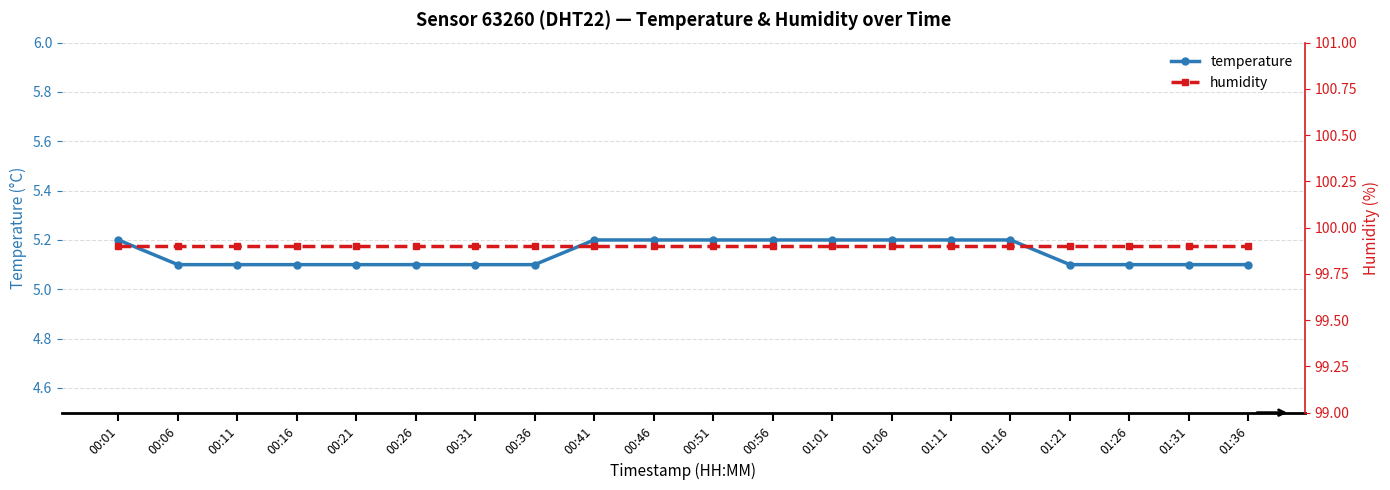

List the series in order of their overall mean, highest first.

humidity, temperature